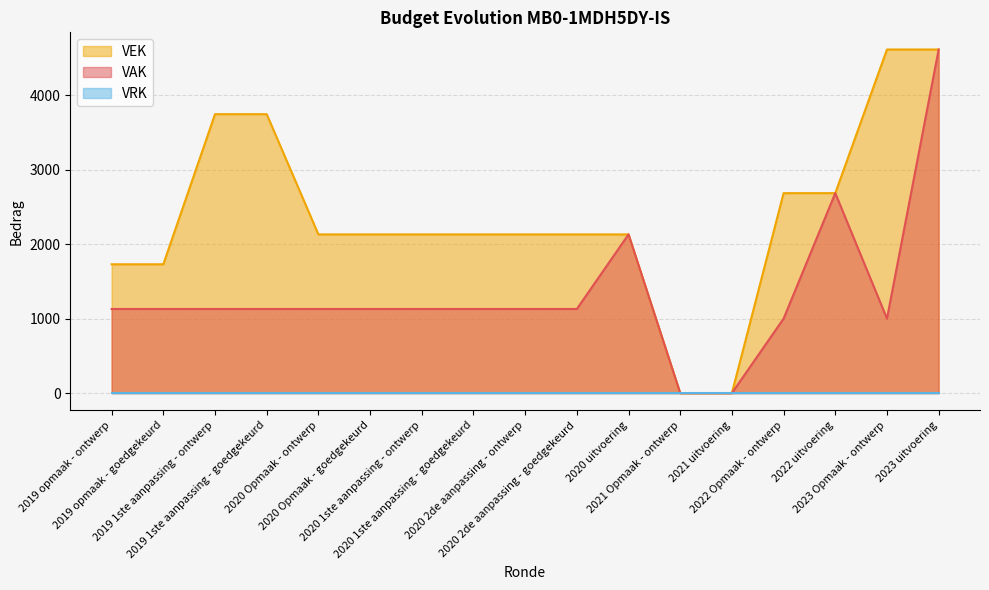

Is it true that VEK equals 2130 at 2020 uitvoering?

True